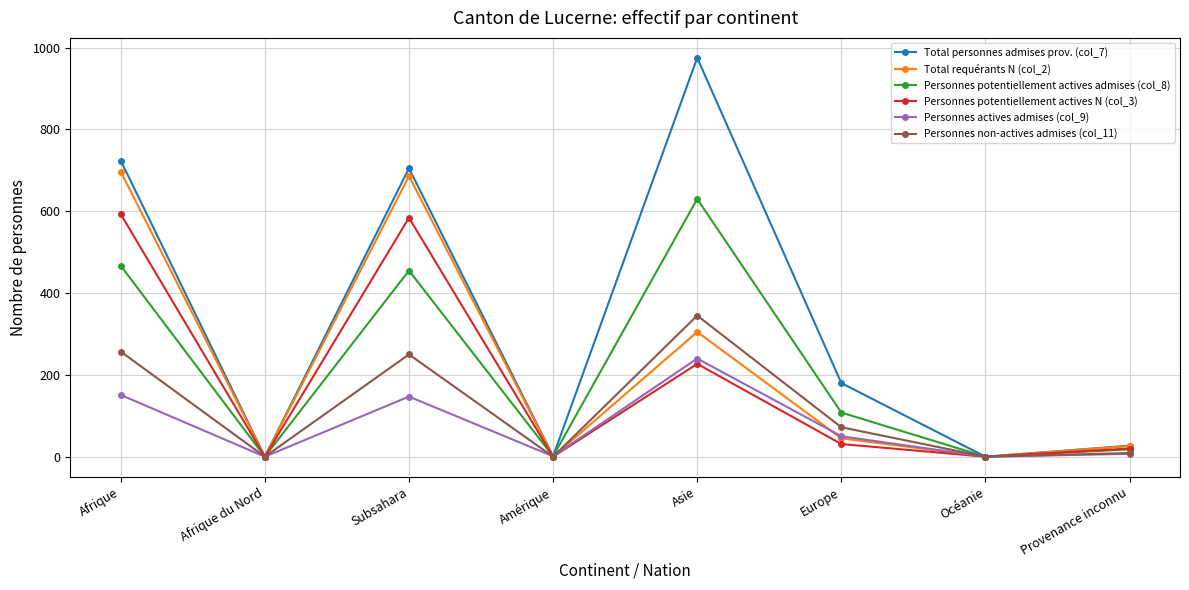

What are all the series names shown in the legend?

Total personnes admises prov. (col_7), Total requérants N (col_2), Personnes potentiellement actives admises (col_8), Personnes potentiellement actives N (col_3), Personnes actives admises (col_9), Personnes non-actives admises (col_11)